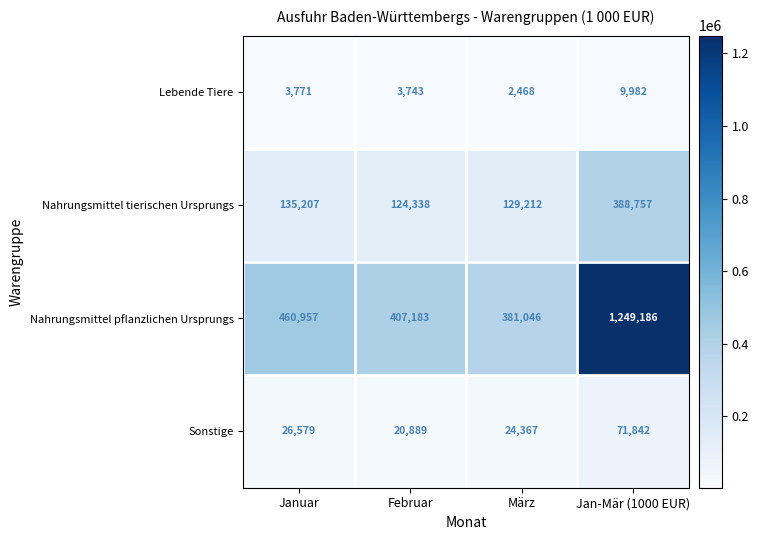

Read the Lebende Tiere value at Februar, to the nearest 100.

3700